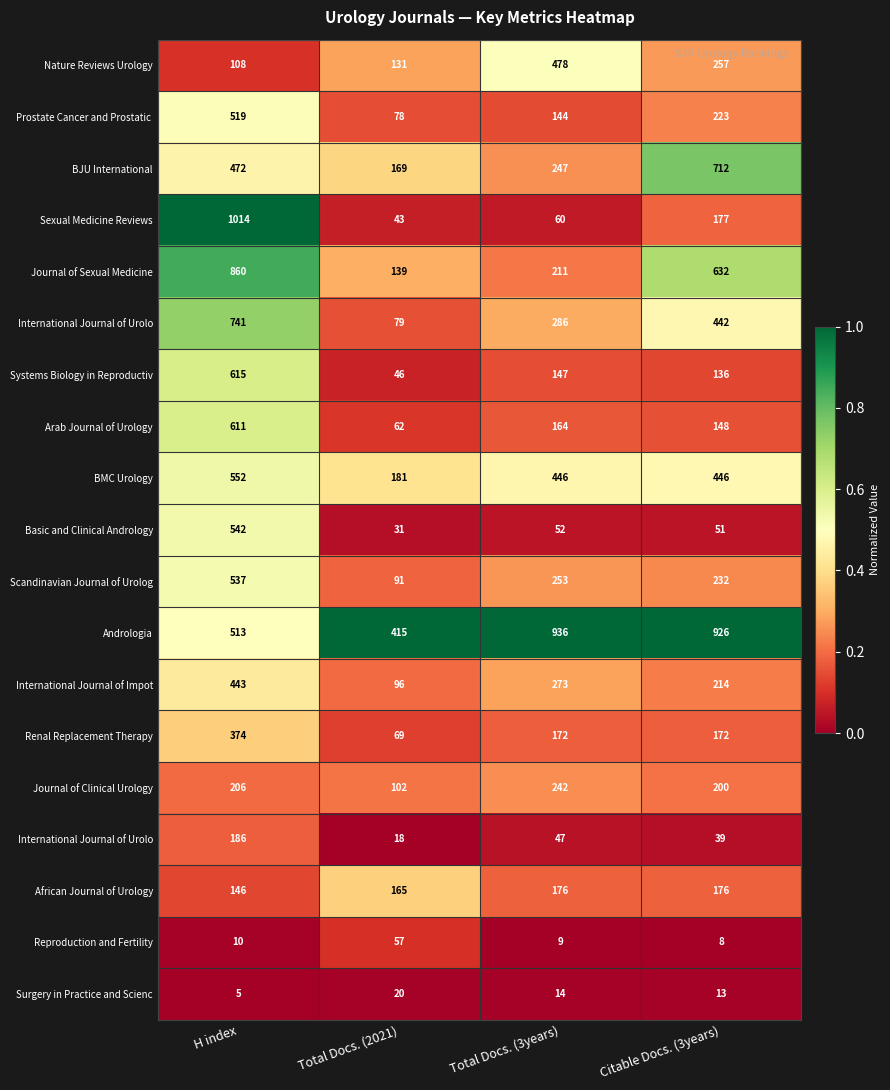

At which category is the sum across all series the highest?

H index